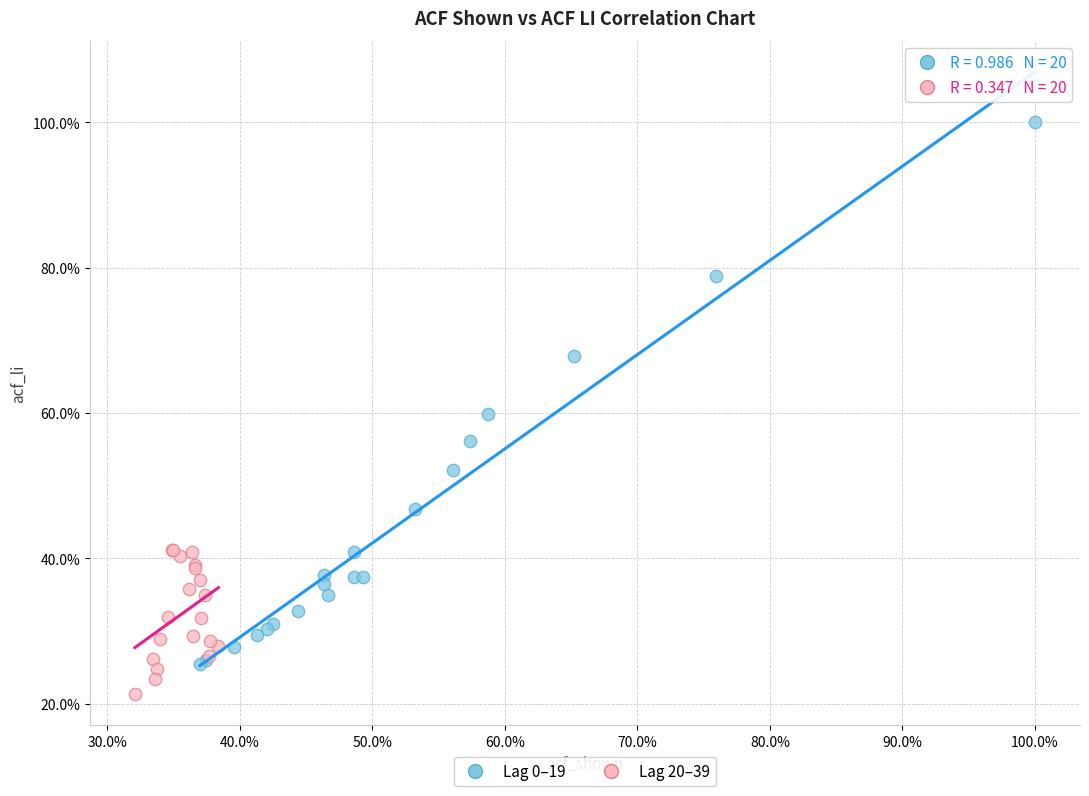

Which series reaches the maximum Y coordinate?

Lag 0–19